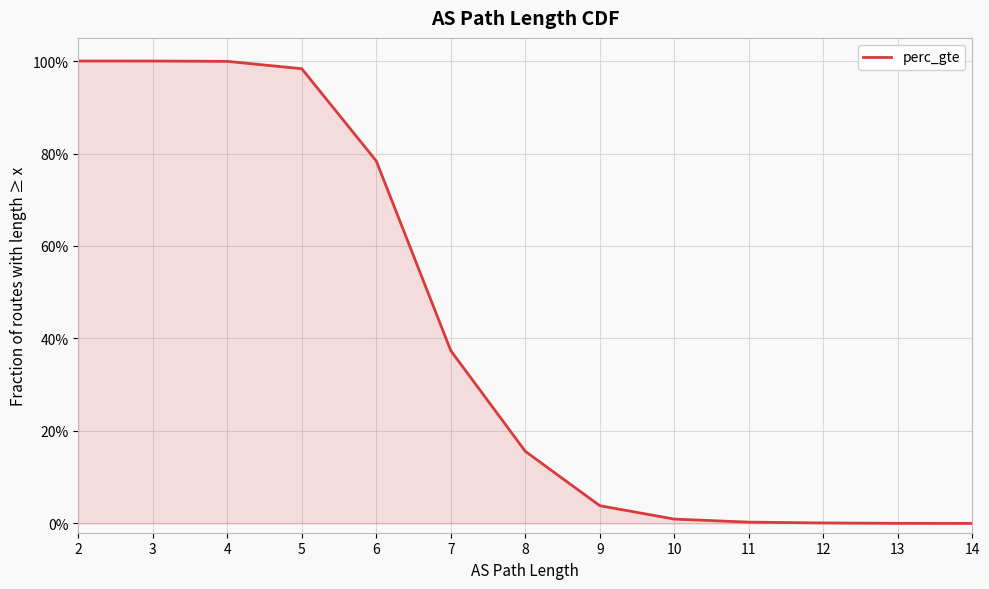

Which label corresponds to the smallest value in the chart?

14